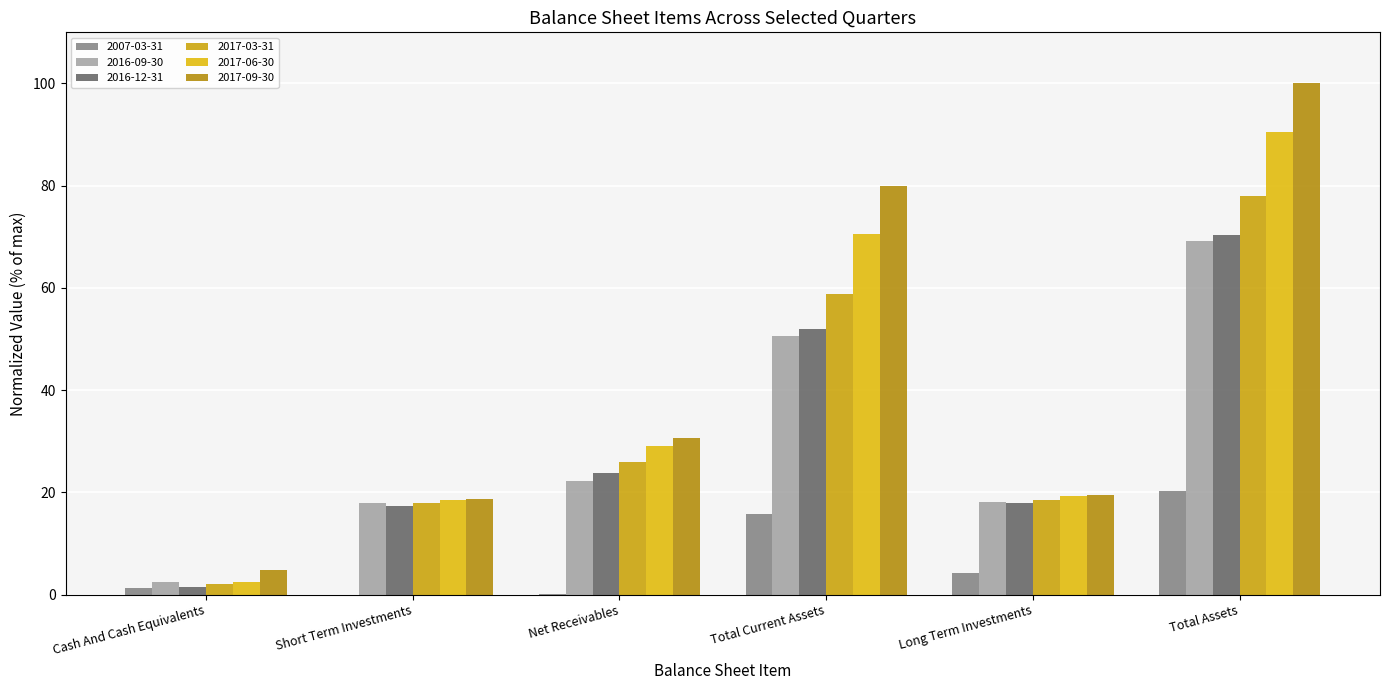

Are the bars grouped side by side (vs. stacked)?

Yes